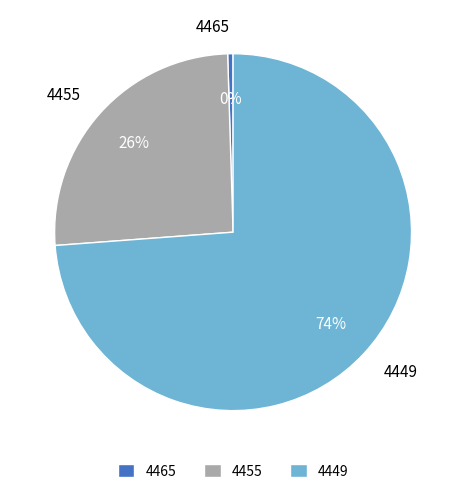

To the nearest percent, what is the average slice percentage?

33%